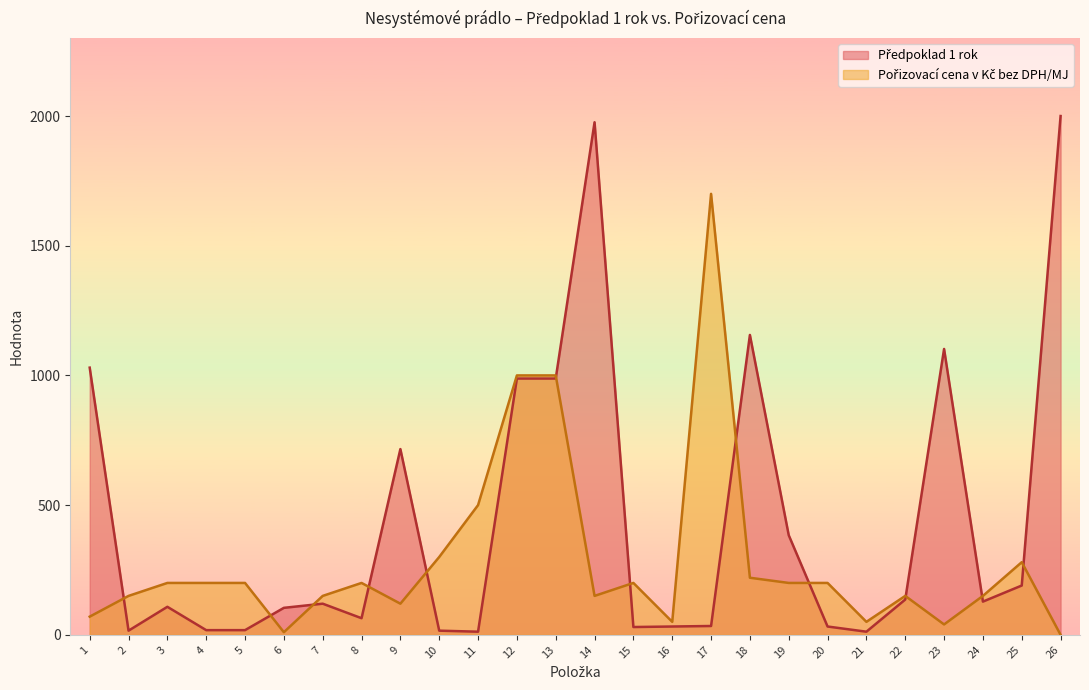

What is the difference between the Předpoklad 1 rok values at 23 and 4?

1084